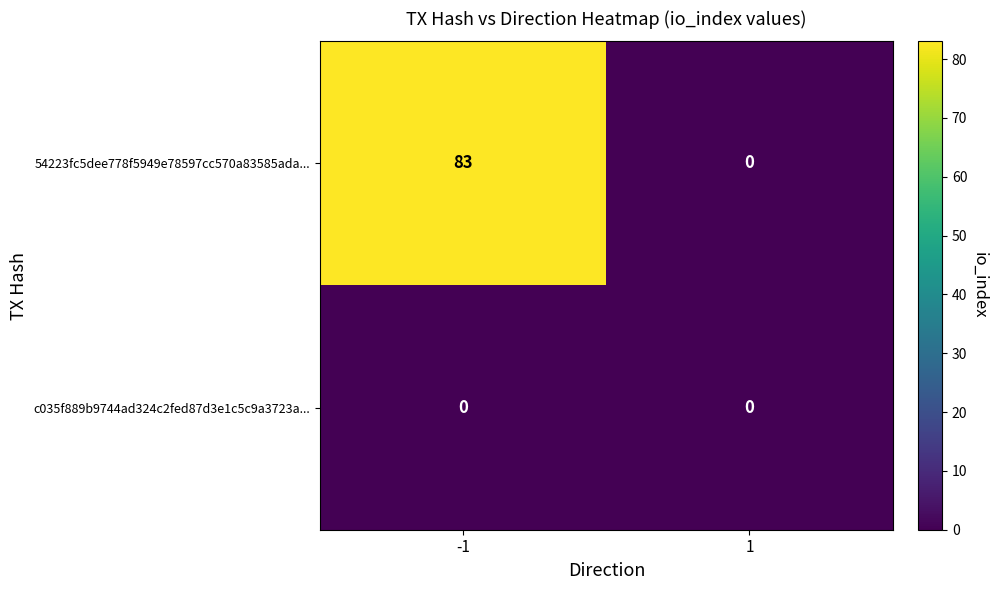

True or false: 54223fc5dee778f5949e78597cc570a83585ada... has a value of 83 at -1.

True